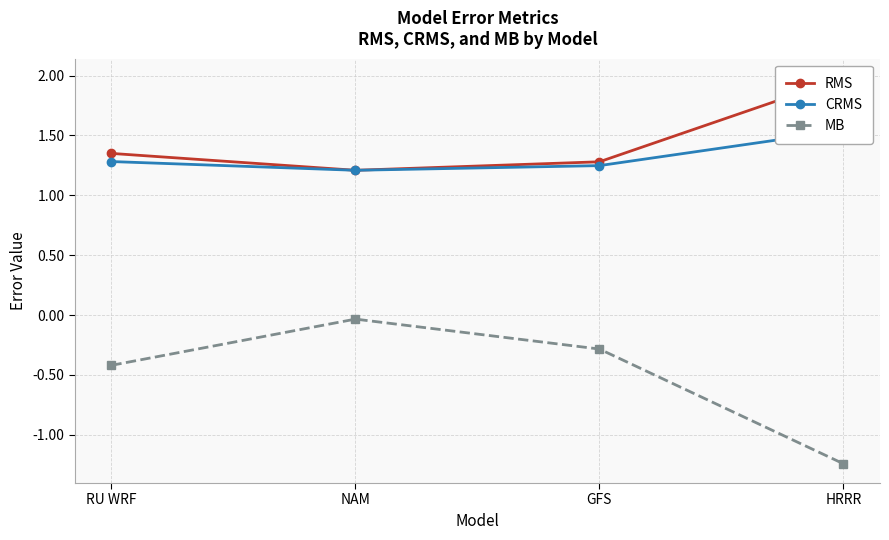

What position from the left is GFS?

3